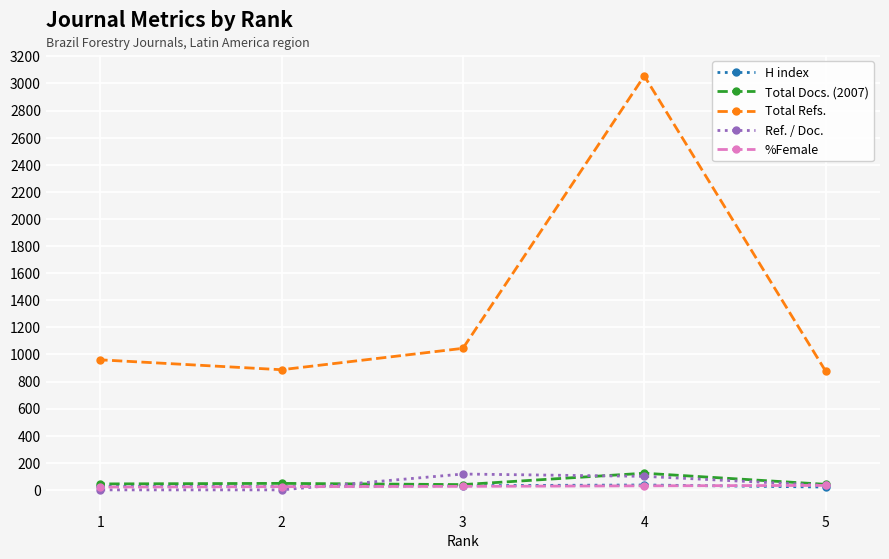

At which label is Total Docs. (2007) closest to 81?

2